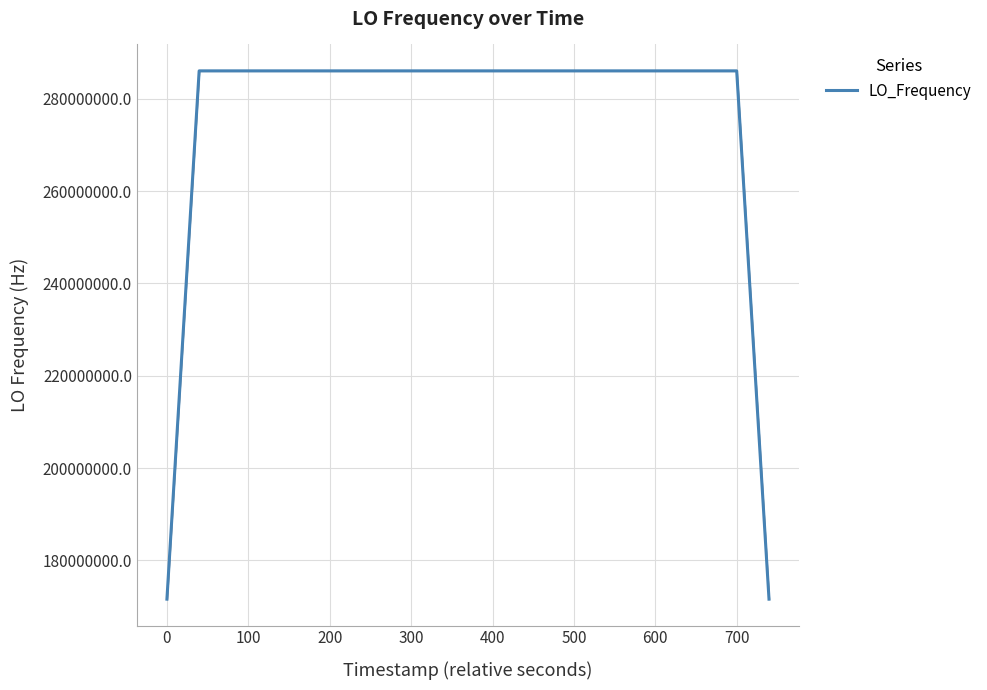

How many lines are shown in the chart?

1